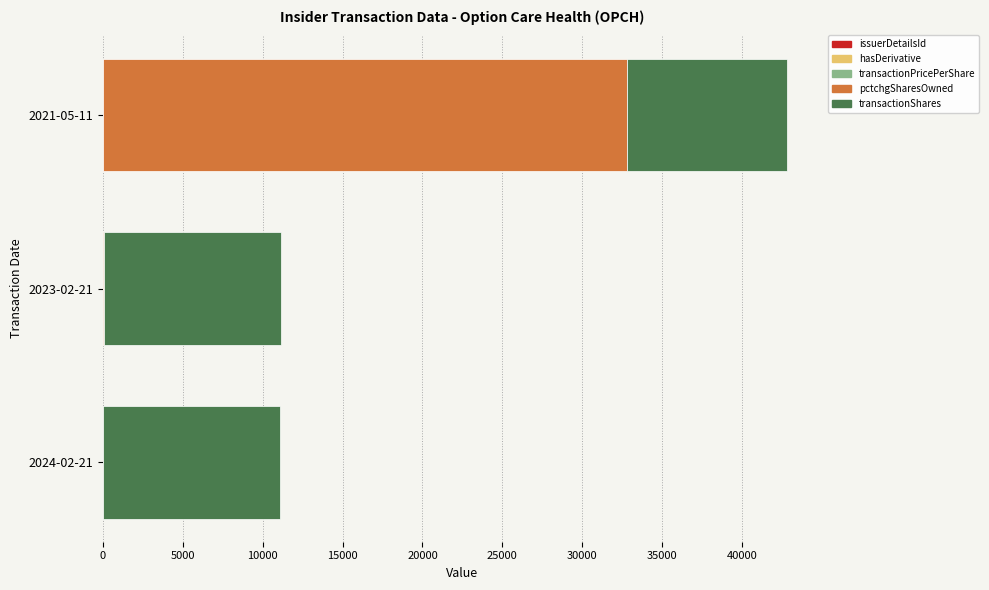

At which category is the sum across all series the highest?

2021-05-11